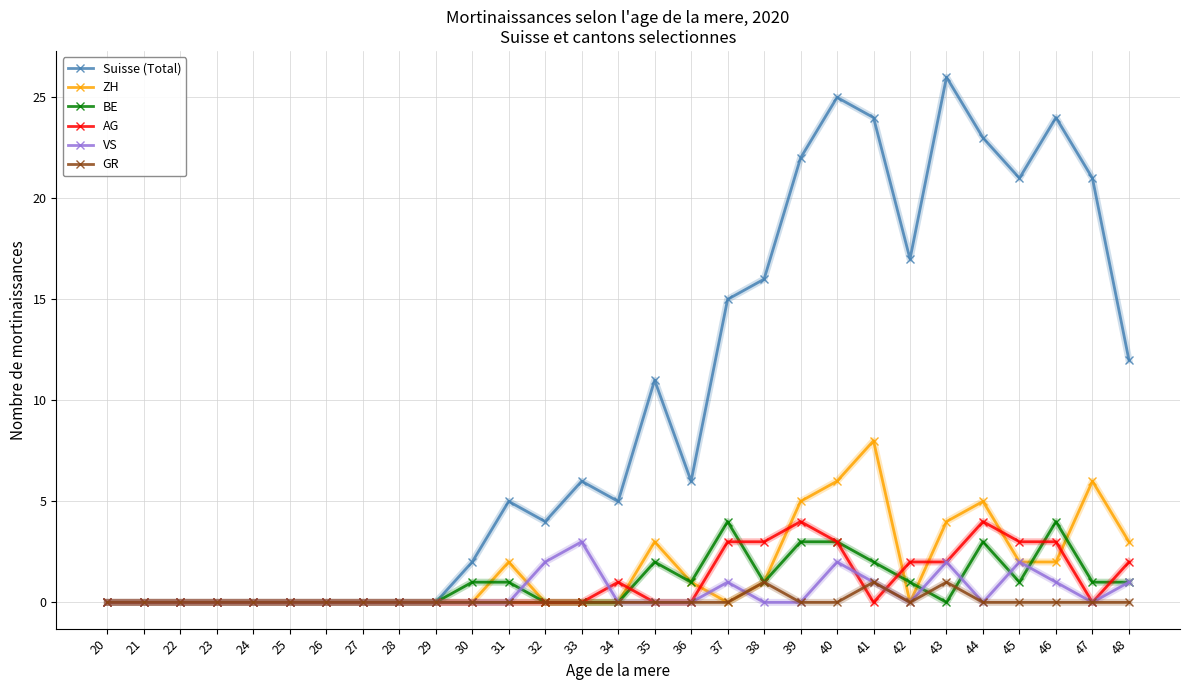

At which category is the sum across all series the highest?

40